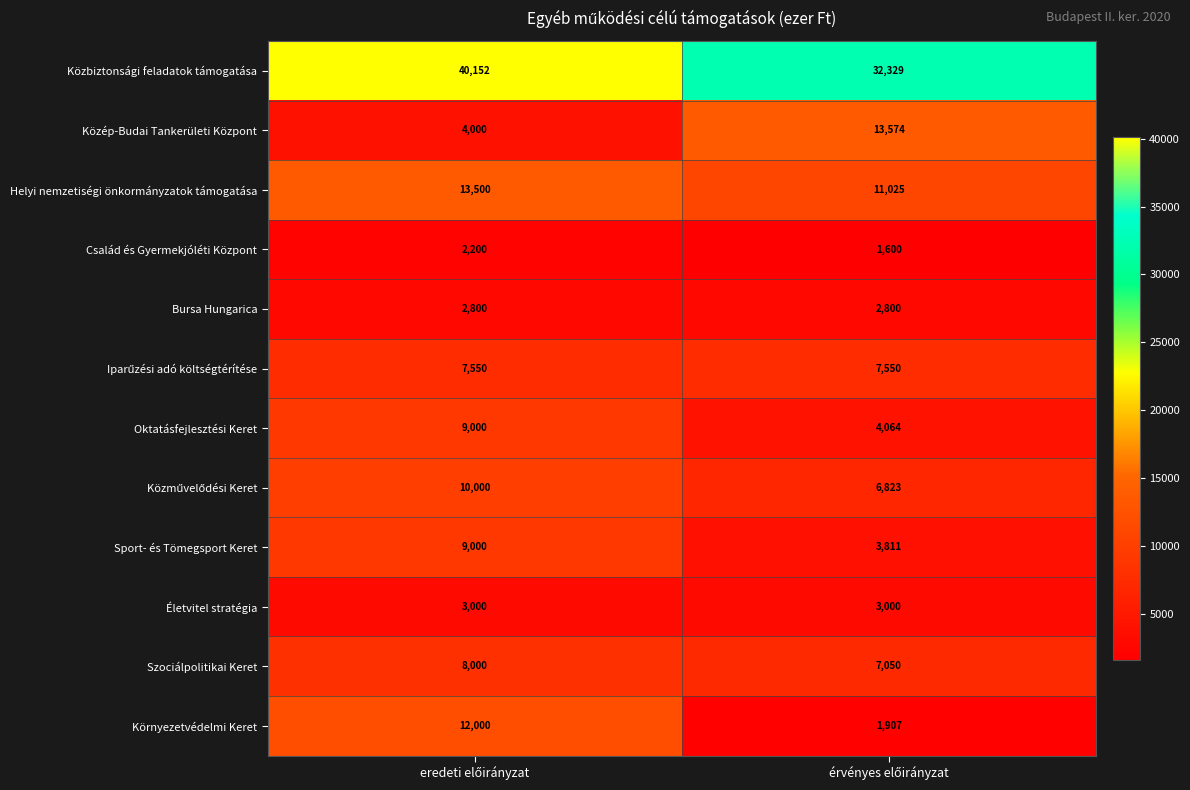

Which series has the largest range (max minus min)?

Környezetvédelmi Keret